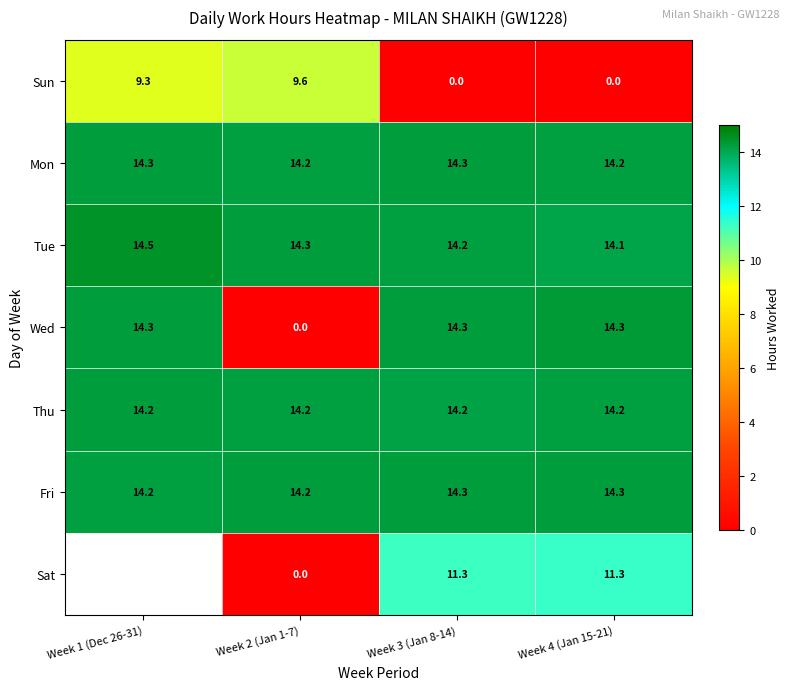

What is the highest value of the Mon series?

14.3